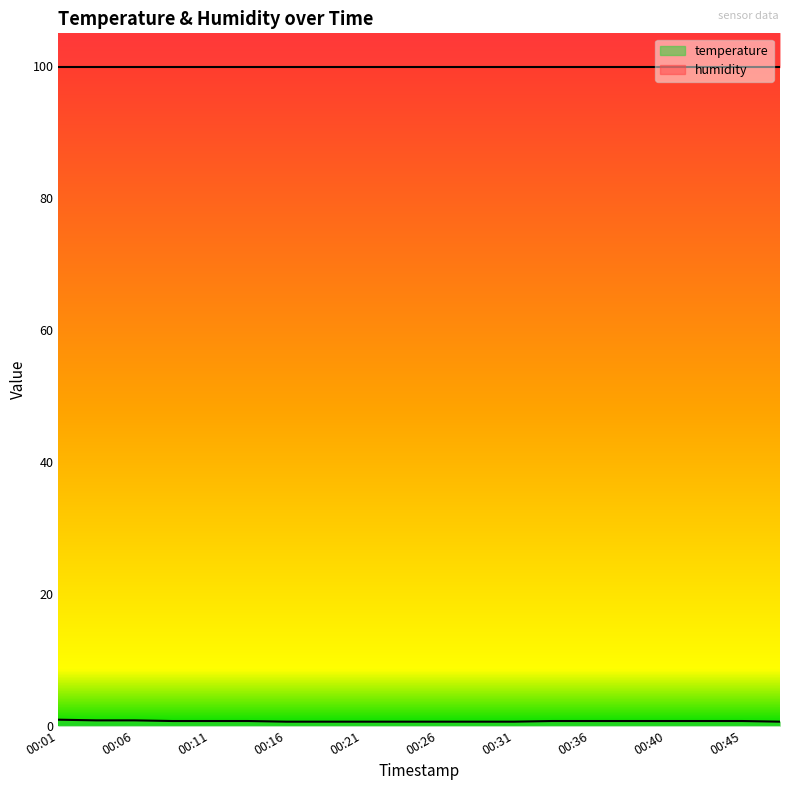

Count the values in the range 0 to 1.

20